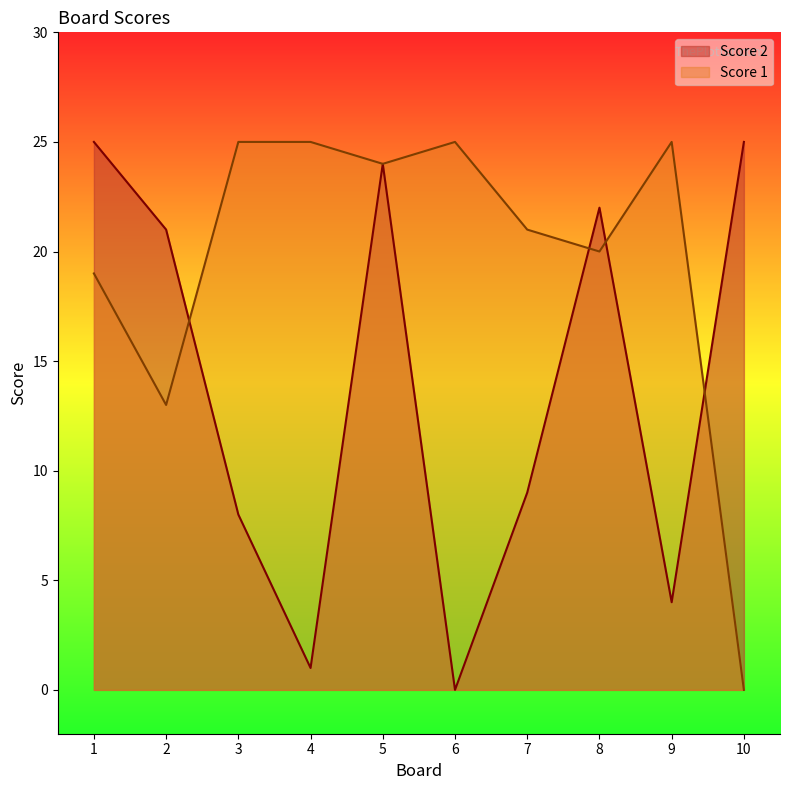

At which label is Score 2 closest to 12?

7